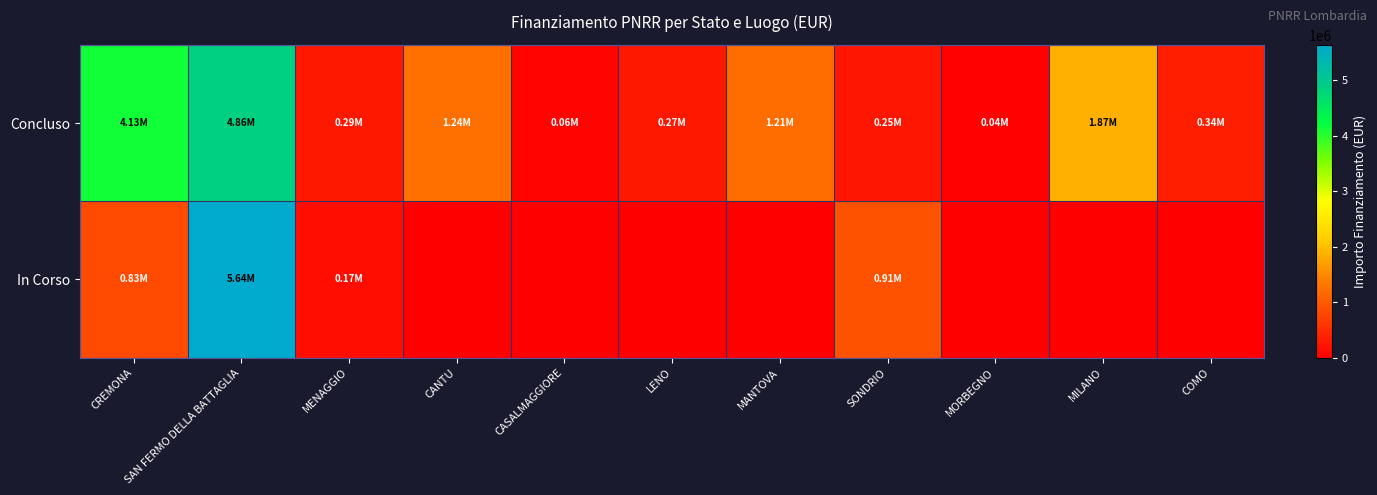

Rank the series at MENAGGIO from lowest to highest value.

In Corso, Concluso